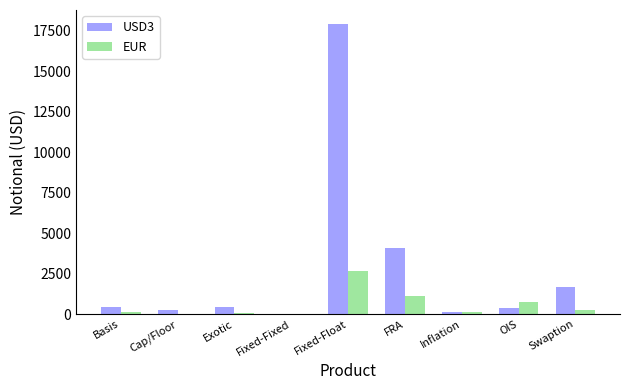

Which category has the highest value in the EUR series?

Fixed-Float